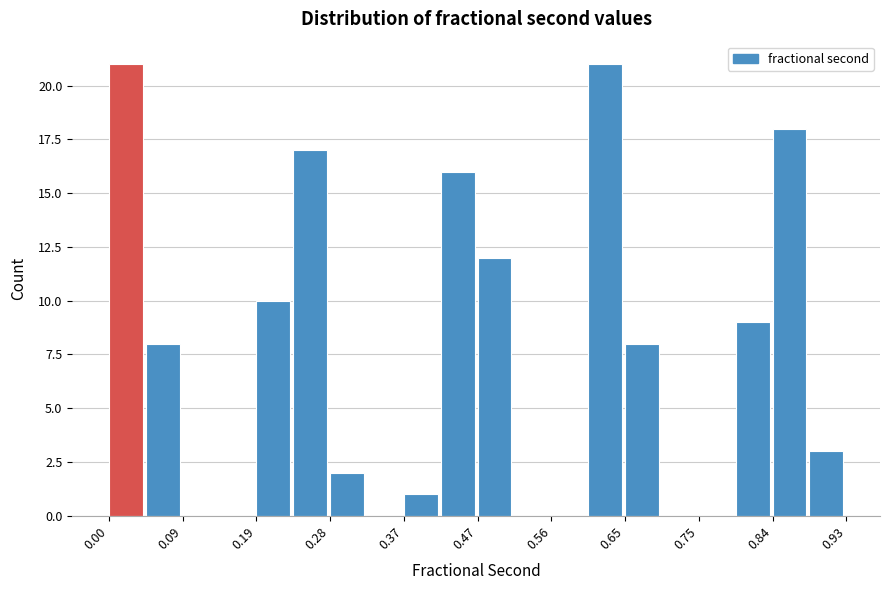

Reading left to right, list every bar in this chart as the range it spans on the x-axis followed by its height. Neither the bar edges nor the heights are printed on the chart, so give them approximately, as read against the axes.

0.00 to 0.05: 21
0.05 to 0.09: 8
0.09 to 0.14: 0
0.14 to 0.19: 0
0.19 to 0.23: 10
0.23 to 0.28: 17
0.28 to 0.33: 2
0.33 to 0.37: 0
0.37 to 0.42: 1
0.42 to 0.47: 16
0.47 to 0.51: 12
0.51 to 0.56: 0
0.56 to 0.61: 0
0.61 to 0.65: 21
0.65 to 0.70: 8
0.70 to 0.75: 0
0.75 to 0.79: 0
0.79 to 0.84: 9
0.84 to 0.88: 18
0.88 to 0.93: 3